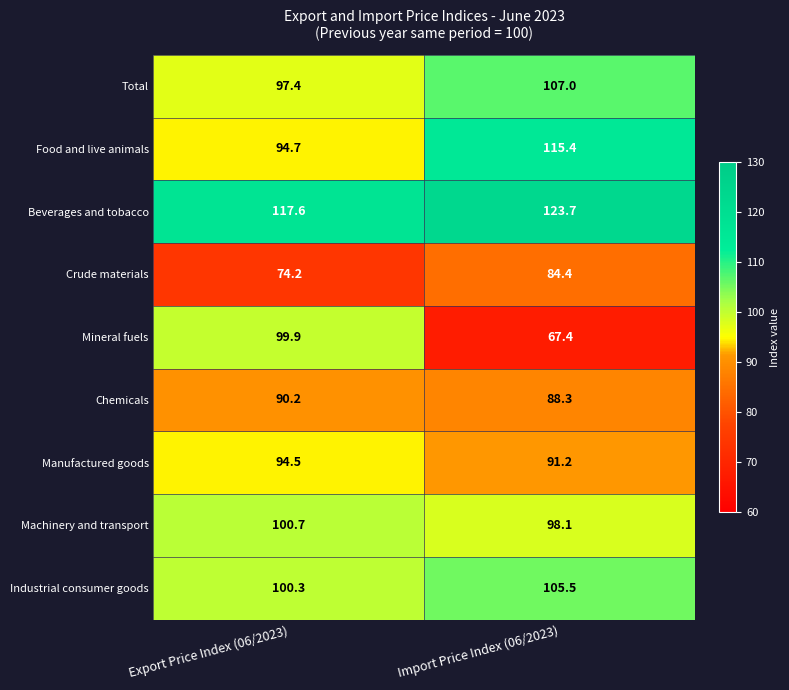

Reading left to right, what are all the values shown in this chart?

Total: 97.4	107.0
Food and live animals: 94.7	115.4
Beverages and tobacco: 117.6	123.7
Crude materials: 74.2	84.4
Mineral fuels: 99.9	67.4
Chemicals: 90.2	88.3
Manufactured goods: 94.5	91.2
Machinery and transport: 100.7	98.1
Industrial consumer goods: 100.3	105.5